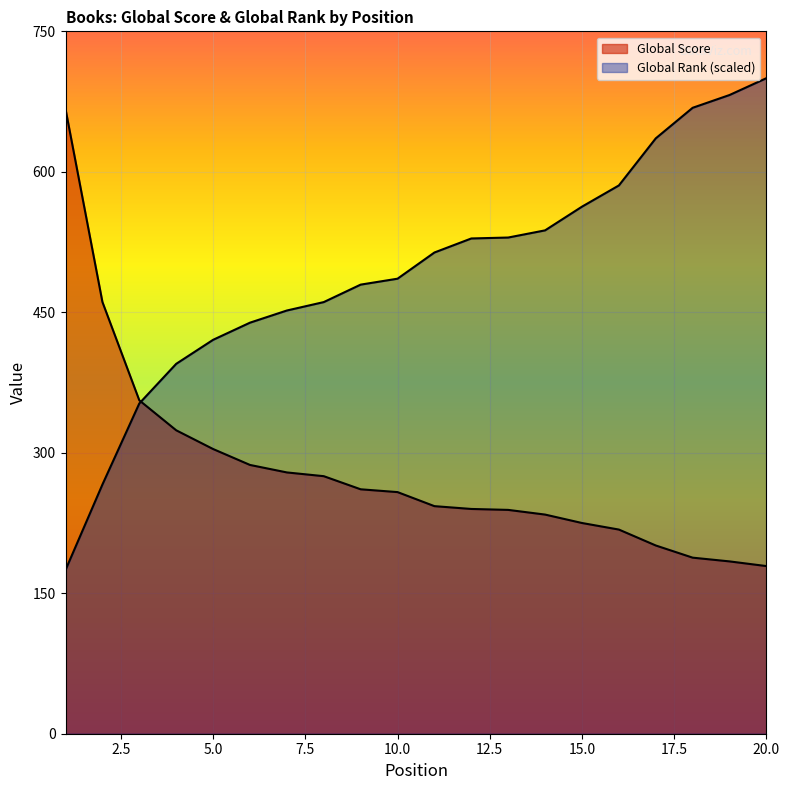

At which label is Global Rank closest to 437?

6